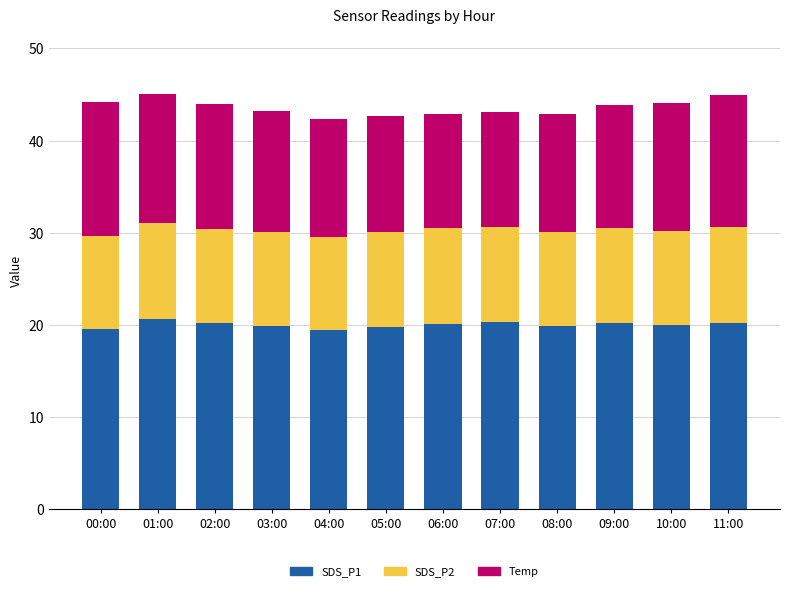

Are the bars grouped side by side (vs. stacked)?

No